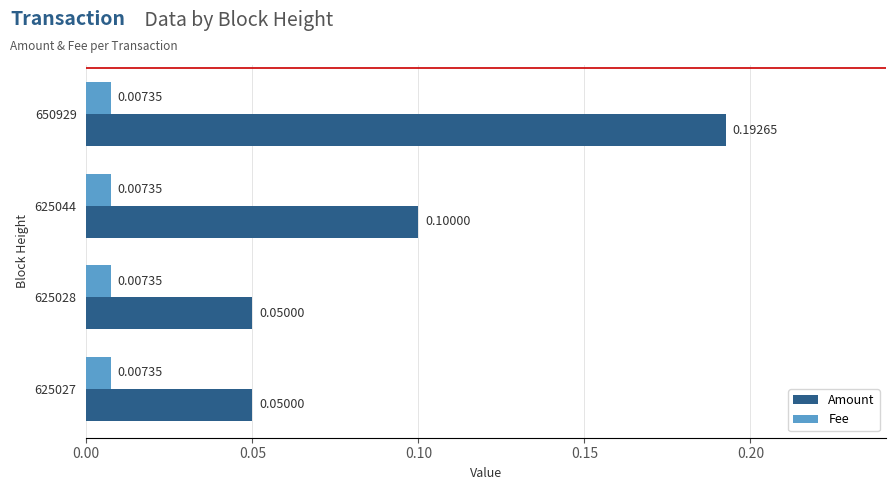

What is the sum of all Amount values?

0.4